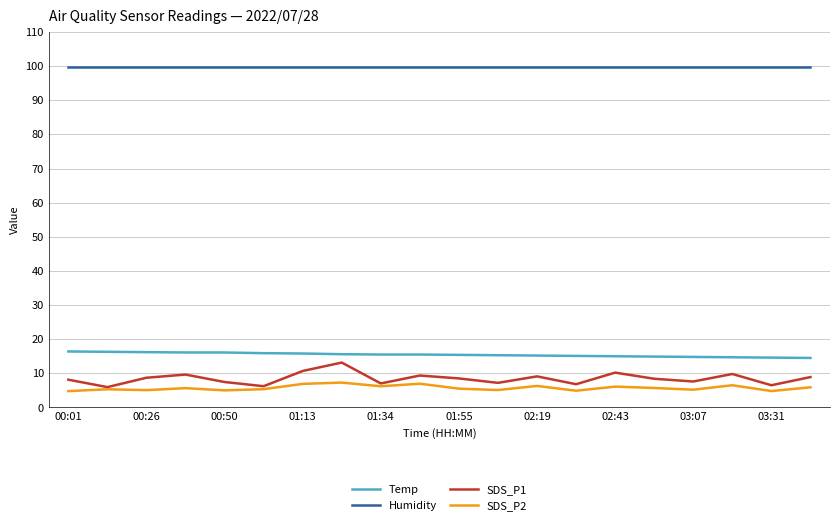

True or false: Humidity and Temp intersect in this chart.

False